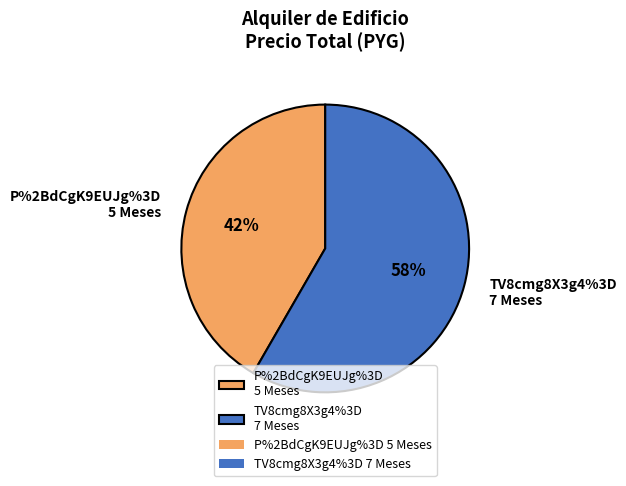

To the nearest percent, what percentage of the pie is P%2BdCgK9EUJg%3D
5 Meses?

42%